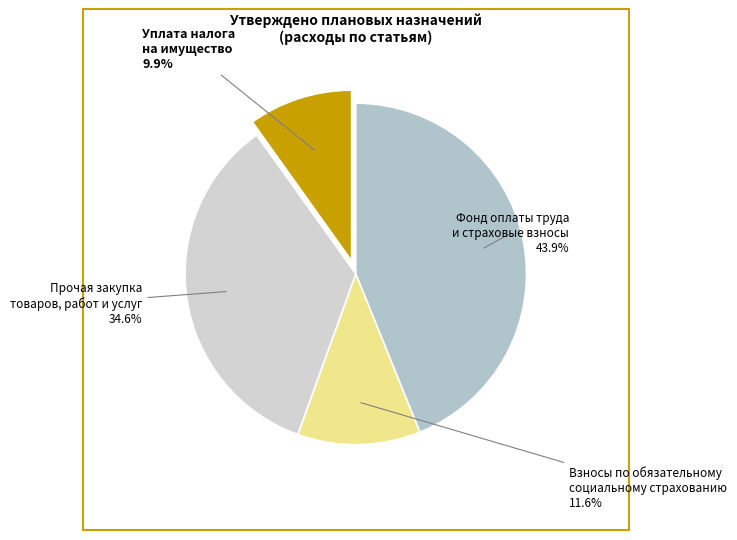

Rank the categories by value from lowest to highest.

Уплата налога на имущество организаций, Взносы по обязательному социальному страхованию, Прочая закупка товаров, работ и услуг, Фонд оплаты труда и страховые взносы